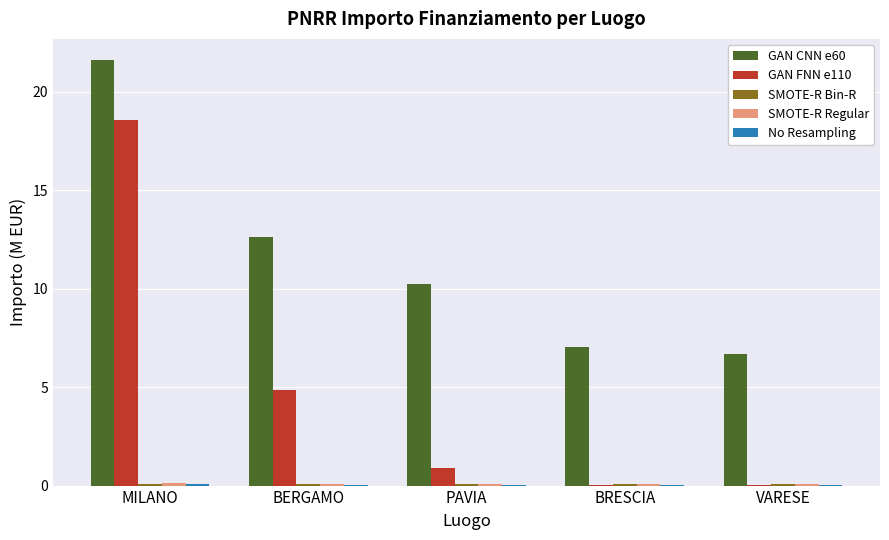

What is the maximum value shown in the chart?

21.6